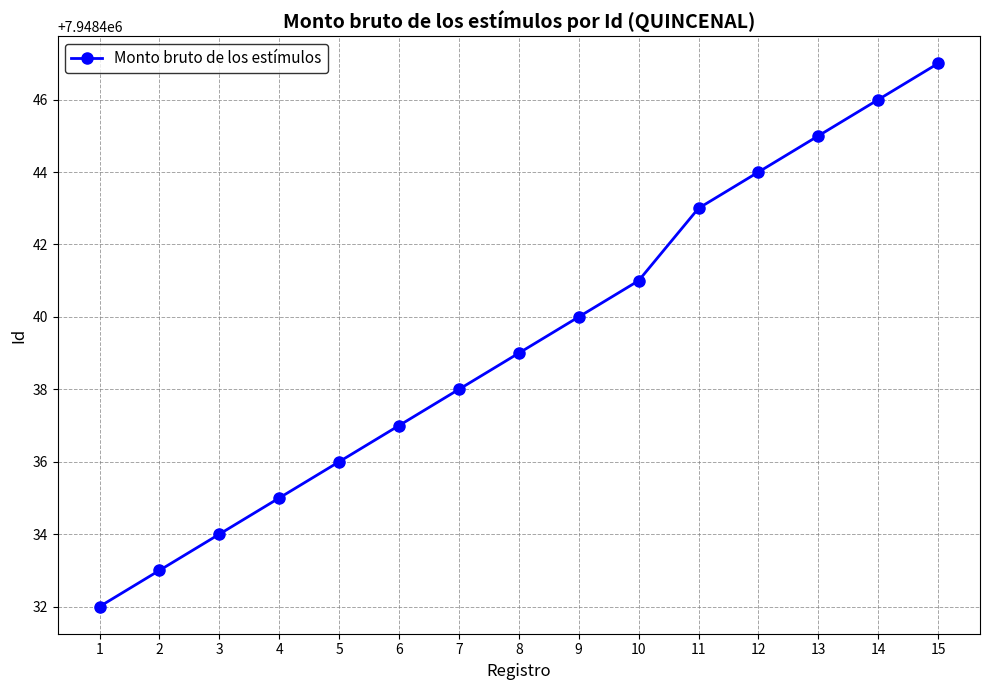

Reading left to right, extract all data points from this chart.

1=7948432	2=7948433	3=7948434	4=7948435	5=7948436	6=7948437	7=7948438	8=7948439	9=7948440	10=7948441	11=7948443	12=7948444	13=7948445	14=7948446	15=7948447